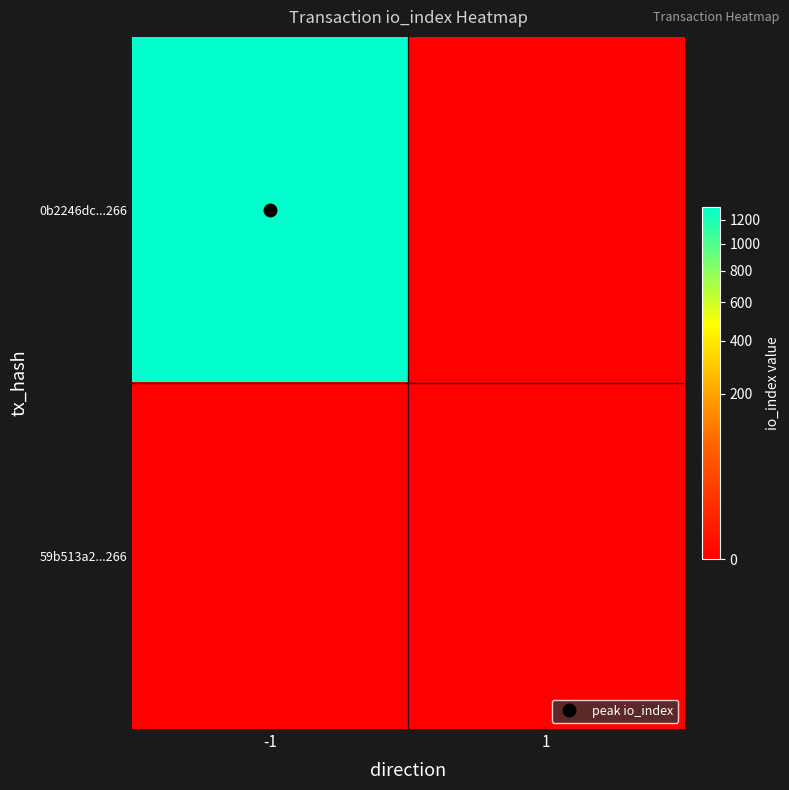

At how many categories does at least one series exceed 101?

1